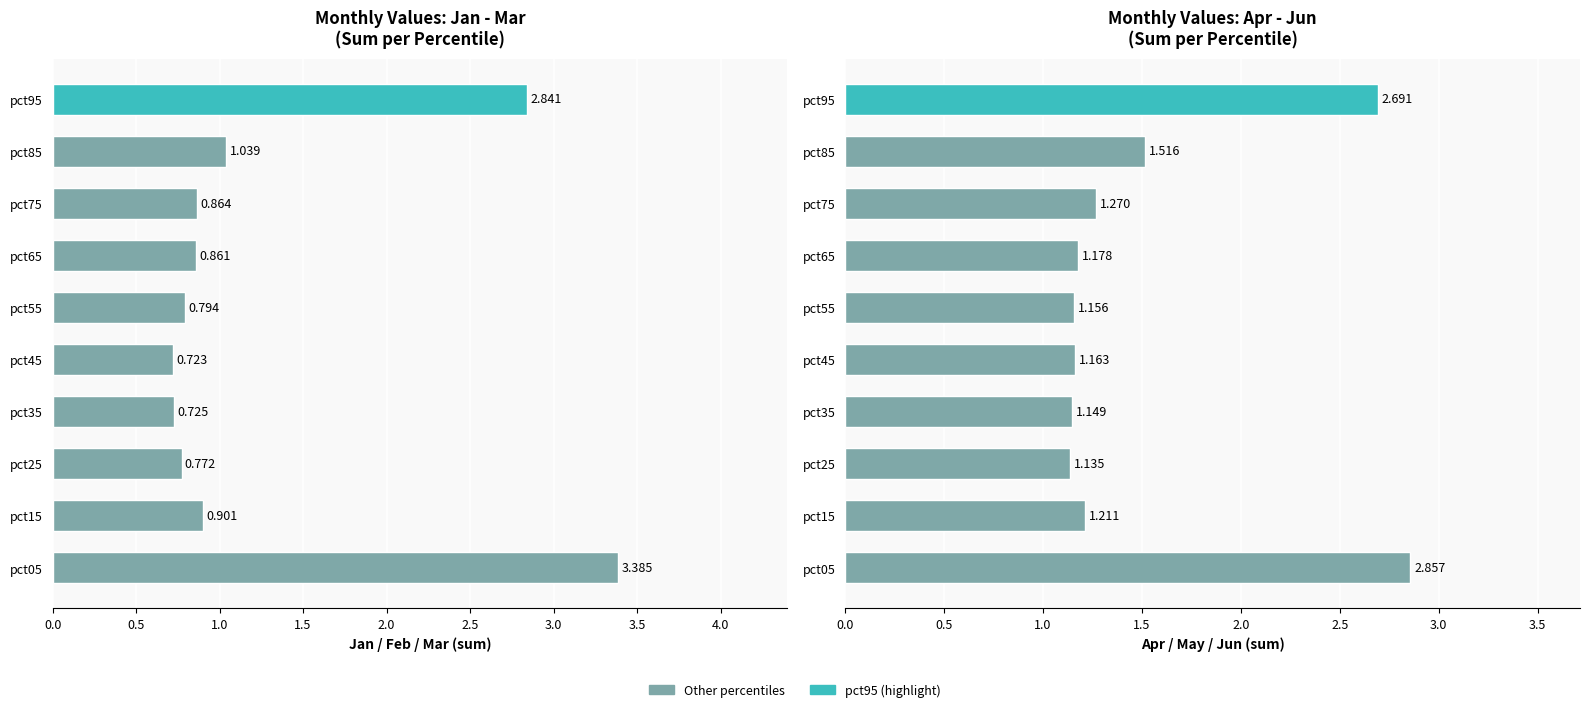

Reading left to right, what are all the values shown in this chart?

Jan: 2.2	0.6	0.5	0.5	0.5	0.5	0.6	0.6	0.7	2.0
Feb: 0.6	0.2	0.2	0.1	0.1	0.2	0.2	0.2	0.2	0.5
Mar: 0.6	0.1	0.1	0.1	0.1	0.1	0.1	0.1	0.1	0.4
Apr: 0.9	0.3	0.3	0.3	0.3	0.3	0.3	0.3	0.4	0.7
May: 0.6	0.3	0.3	0.3	0.3	0.3	0.3	0.4	0.5	0.9
Jun: 1.4	0.6	0.6	0.6	0.6	0.6	0.6	0.6	0.7	1.1